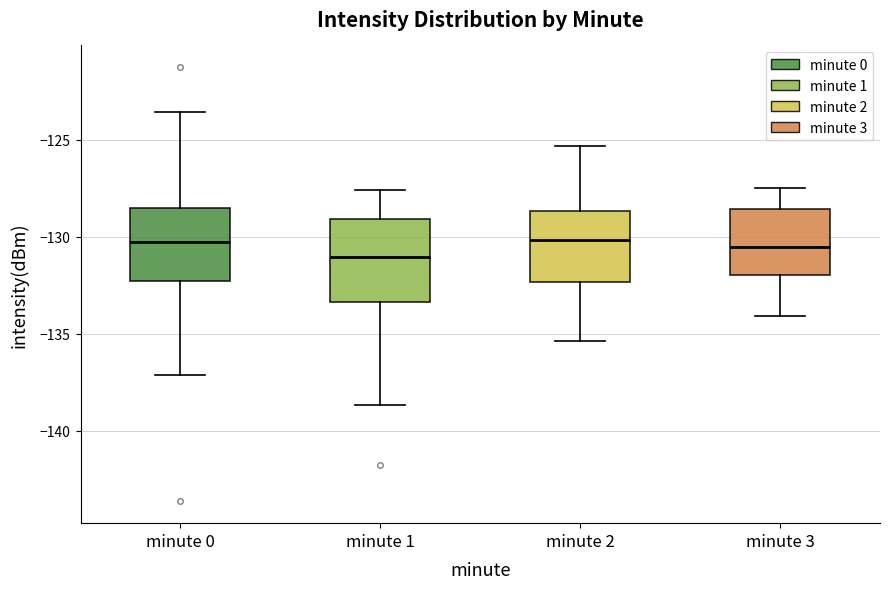

Reading left to right, read every box against the y-axis: the position of its median line, the range the box covers, and the ends of its whiskers. The values are not printed on the chart, so give them approximately, as read against the axis.

minute 0: median -130.5, box -132.5 to -128.5, whiskers -137.0 to -123.5
minute 1: median -131.0, box -133.5 to -129.0, whiskers -138.5 to -127.5
minute 2: median -130.0, box -132.5 to -128.5, whiskers -135.5 to -125.5
minute 3: median -130.5, box -132.0 to -128.5, whiskers -134.0 to -127.5